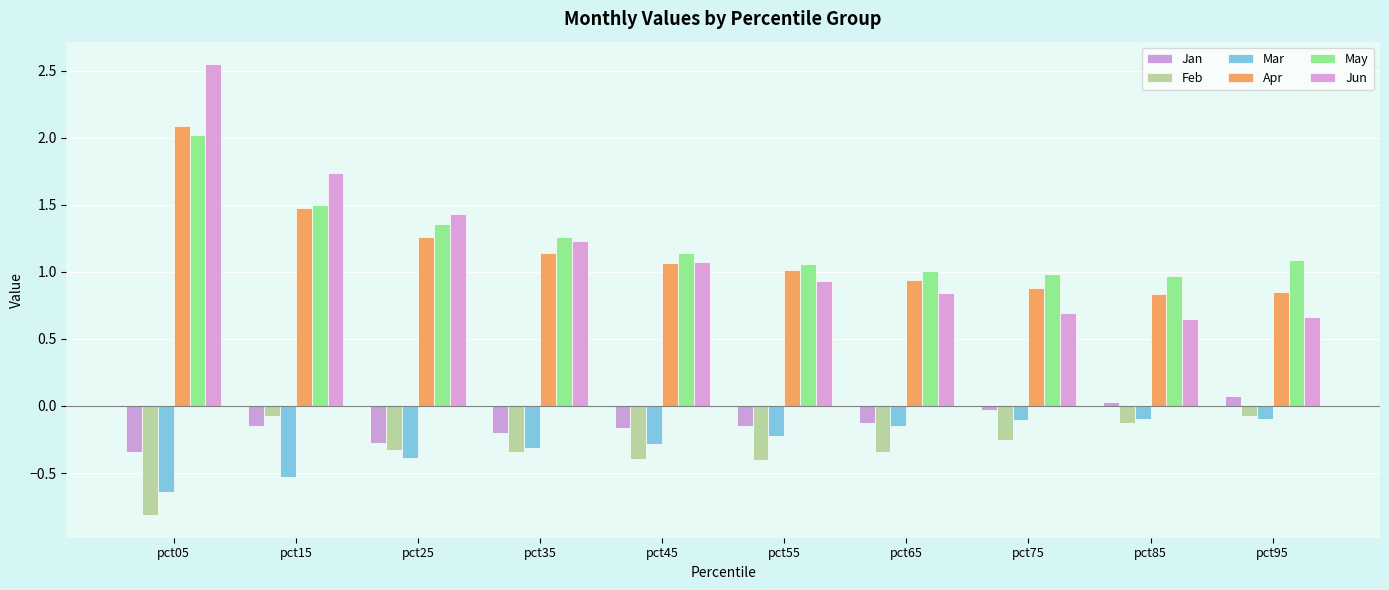

Reading left to right, extract all data points from this chart.

Jan: pct05=-0.3	pct15=-0.1	pct25=-0.3	pct35=-0.2	pct45=-0.2	pct55=-0.1	pct65=-0.1	pct75=-0.0	pct85=0.0	pct95=0.1
Feb: pct05=-0.8	pct15=-0.1	pct25=-0.3	pct35=-0.3	pct45=-0.4	pct55=-0.4	pct65=-0.3	pct75=-0.3	pct85=-0.1	pct95=-0.1
Mar: pct05=-0.6	pct15=-0.5	pct25=-0.4	pct35=-0.3	pct45=-0.3	pct55=-0.2	pct65=-0.1	pct75=-0.1	pct85=-0.1	pct95=-0.1
Apr: pct05=2.1	pct15=1.5	pct25=1.3	pct35=1.1	pct45=1.1	pct55=1.0	pct65=0.9	pct75=0.9	pct85=0.8	pct95=0.9
May: pct05=2.0	pct15=1.5	pct25=1.4	pct35=1.3	pct45=1.1	pct55=1.1	pct65=1.0	pct75=1.0	pct85=1.0	pct95=1.1
Jun: pct05=2.5	pct15=1.7	pct25=1.4	pct35=1.2	pct45=1.1	pct55=0.9	pct65=0.8	pct75=0.7	pct85=0.6	pct95=0.7